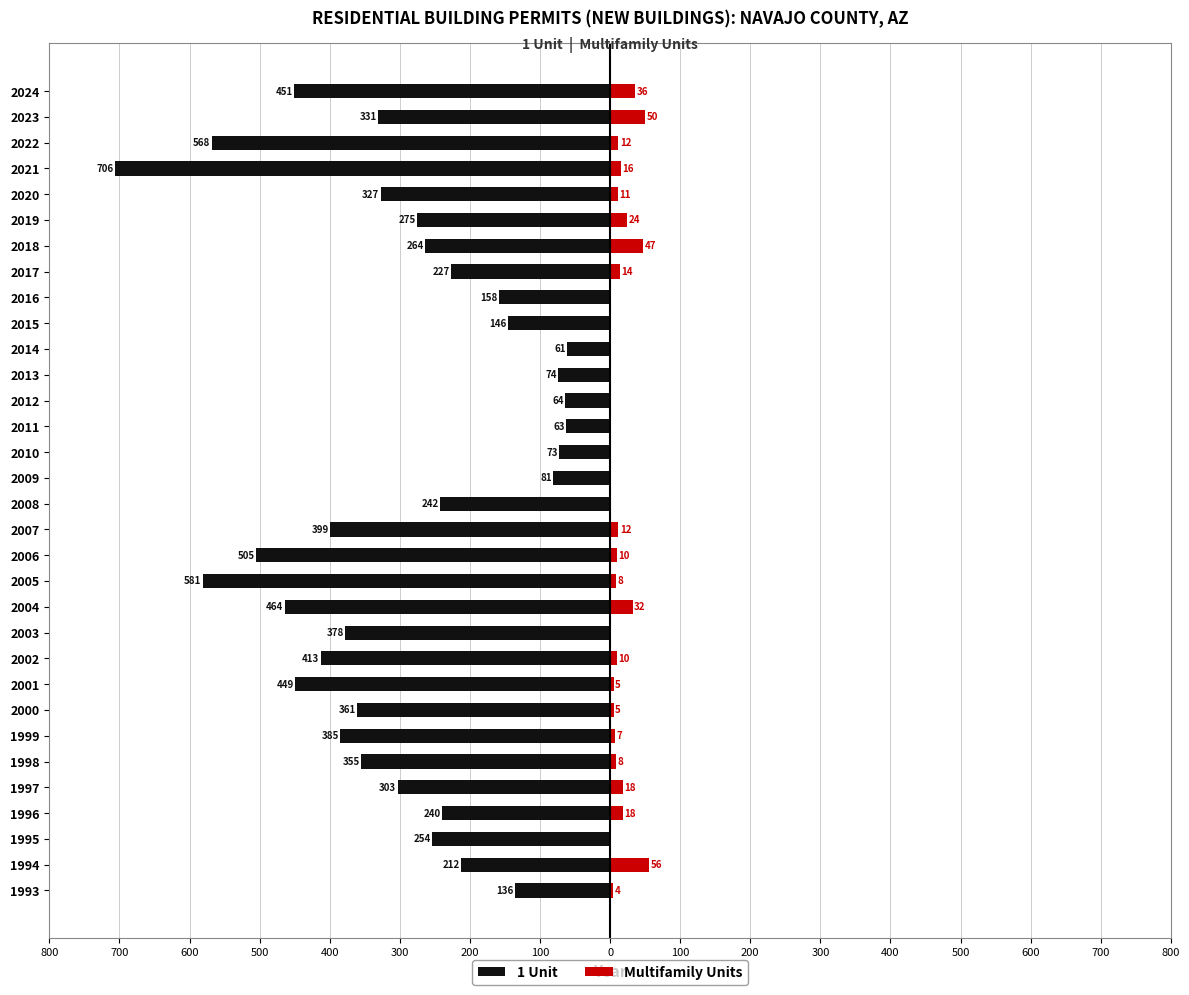

Reading left to right, what are all the values shown in this chart?

1 Unit: -136	-212	-254	-240	-303	-355	-385	-361	-449	-413	-378	-464	-581	-505	-399	-242	-81	-73	-63	-64	-74	-61	-146	-158	-227	-264	-275	-327	-706	-568	-331	-451
Multifamily Units: 4	56	0	18	18	8	7	5	5	10	0	32	8	10	12	0	0	0	0	0	0	0	0	0	14	47	24	11	16	12	50	36